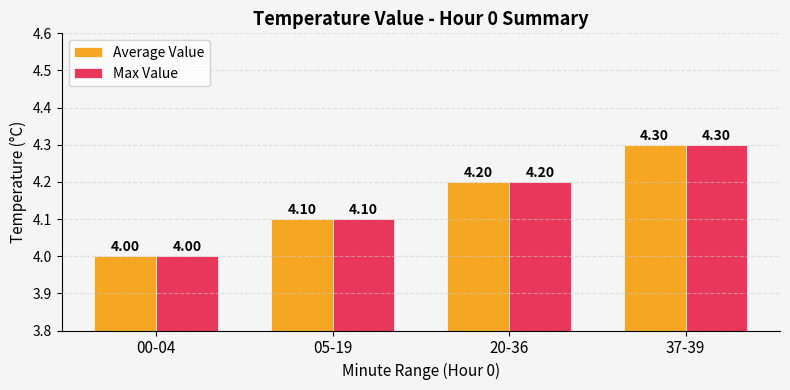

Which category has the highest value in the Average Value series?

37-39